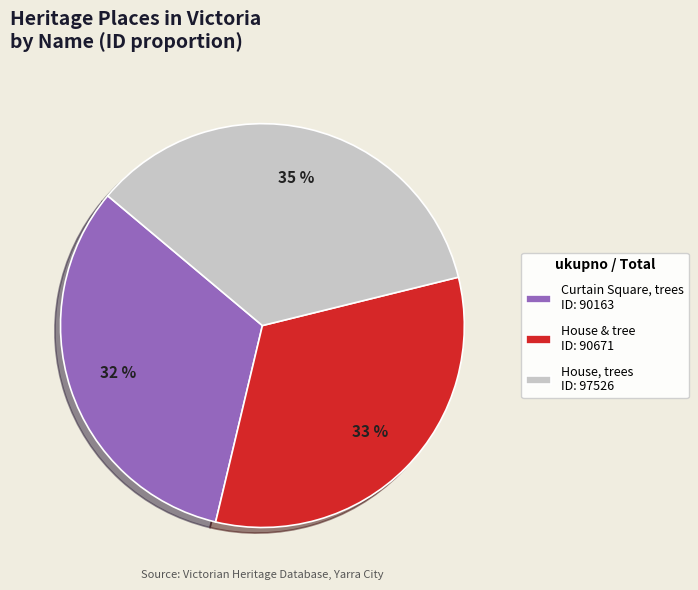

What is the ratio of the value at House, trees ID: 97526 to the value at Curtain Square, trees ID: 90163?

1.1